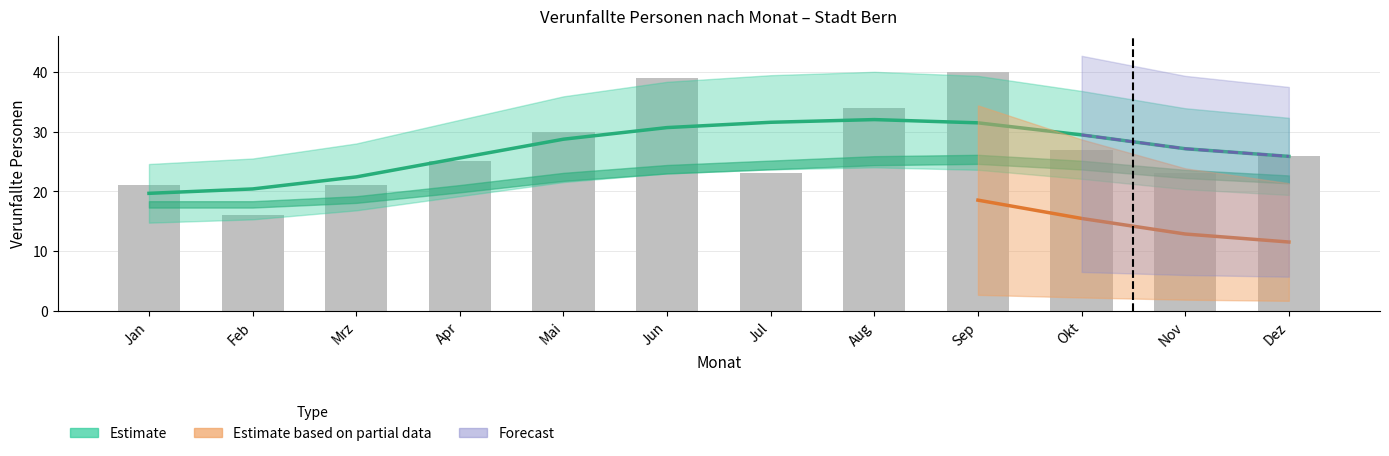

Reading left to right, extract all data points from this chart.

Estimate: 19.7	20.4	22.4	25.6	28.7	30.7	31.6	32.0	31.5	29.5	27.1	25.9
Total verunfallte: 21.0	16.0	21.0	25.0	30.0	39.0	23.0	34.0	40.0	27.0	23.0	26.0